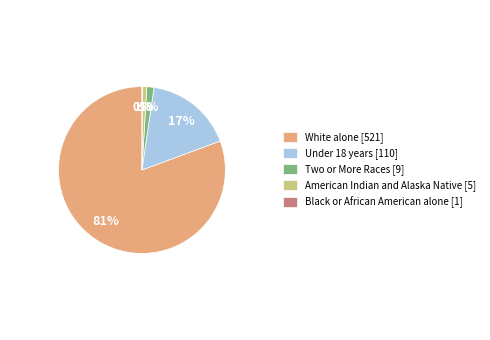

True or false: Under 18 years [110] accounts for 8% of the total.

False